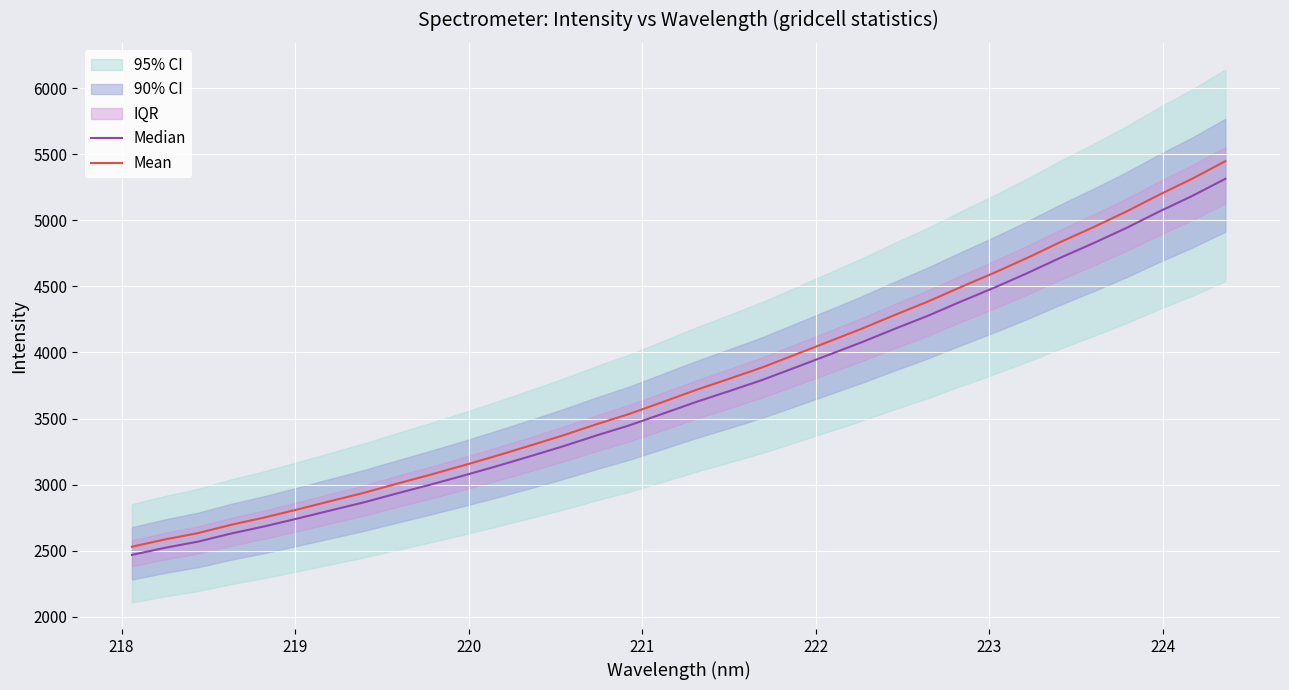

How many categories are shown in the chart?

34